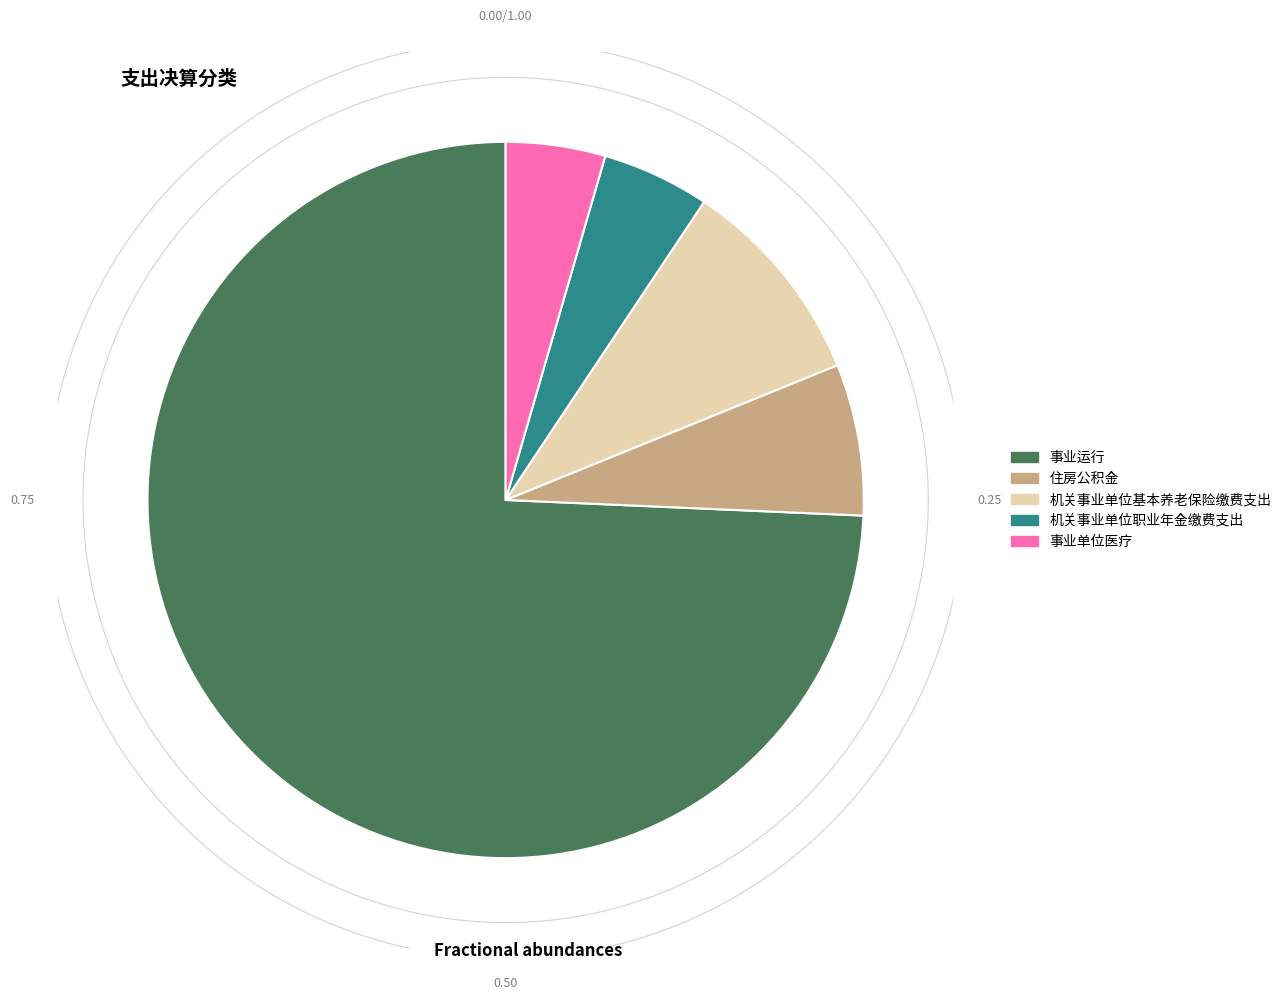

To the nearest percent, what percentage of the pie is 事业运行?

74%